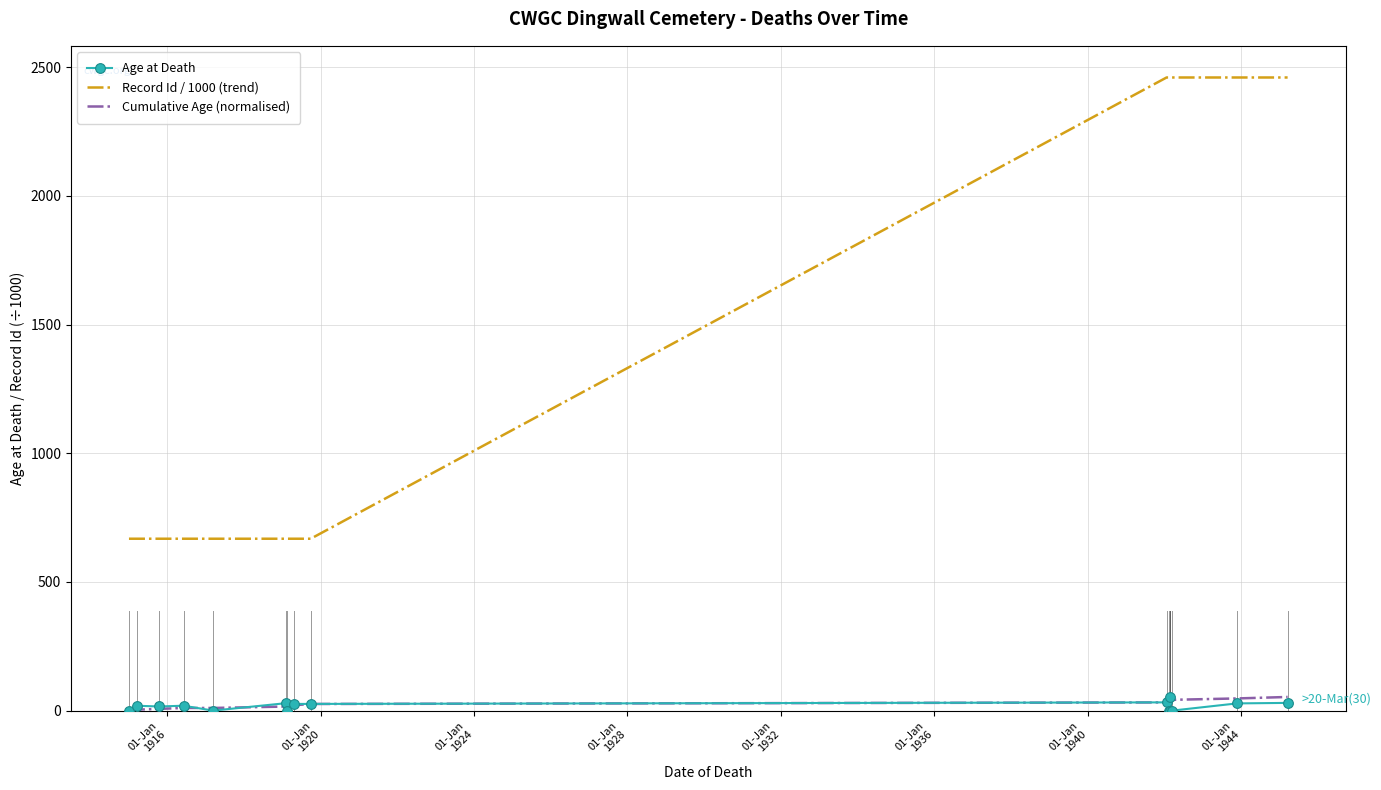

True or false: Cumulative Age (normalised) and Record Id / 1000 (trend) intersect in this chart.

False